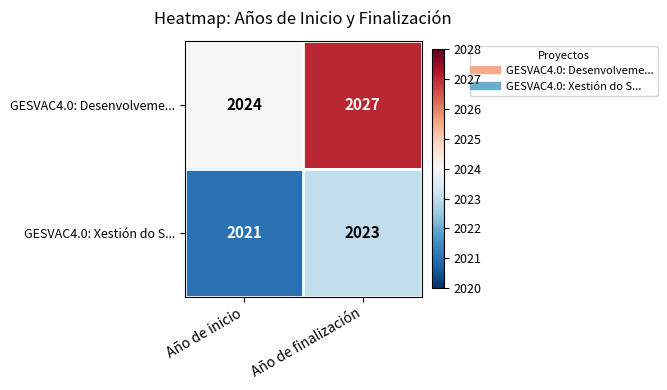

Rank the series by their average value, from lowest to highest.

GESVAC4.0: Xestión do S..., GESVAC4.0: Desenvolveme...